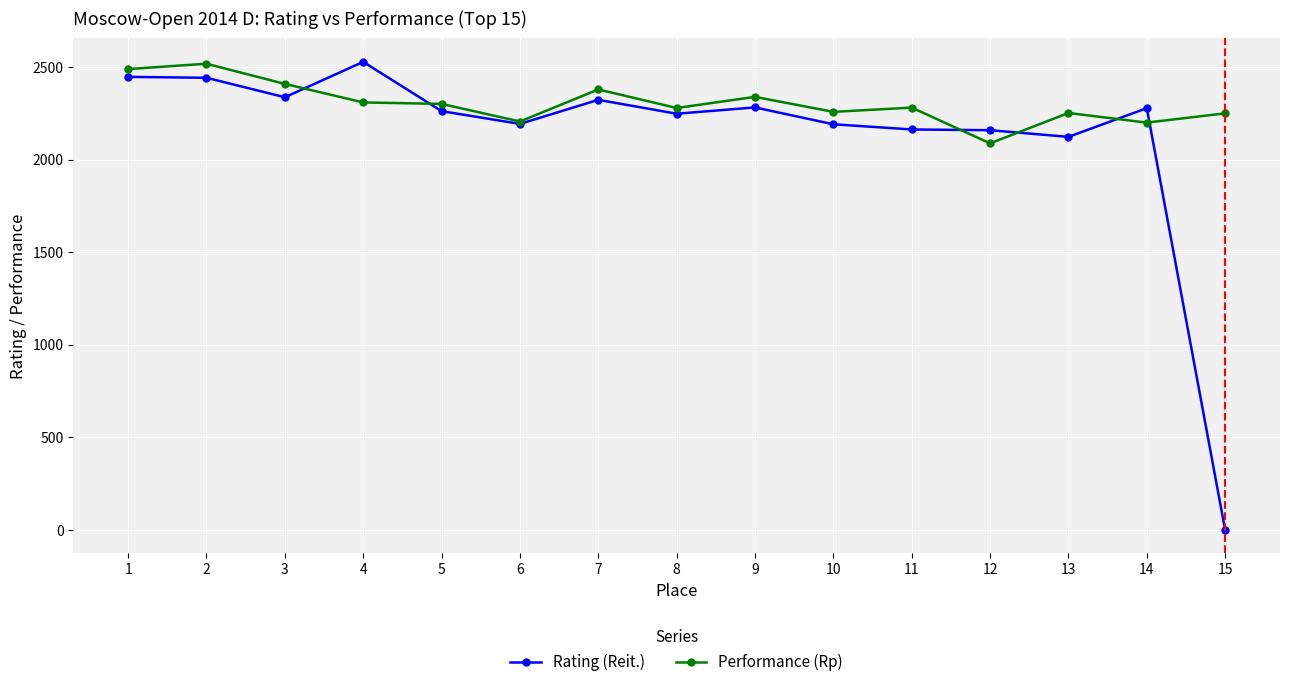

What is the difference between the second highest and second lowest values in the Rating (Reit.) series?

324